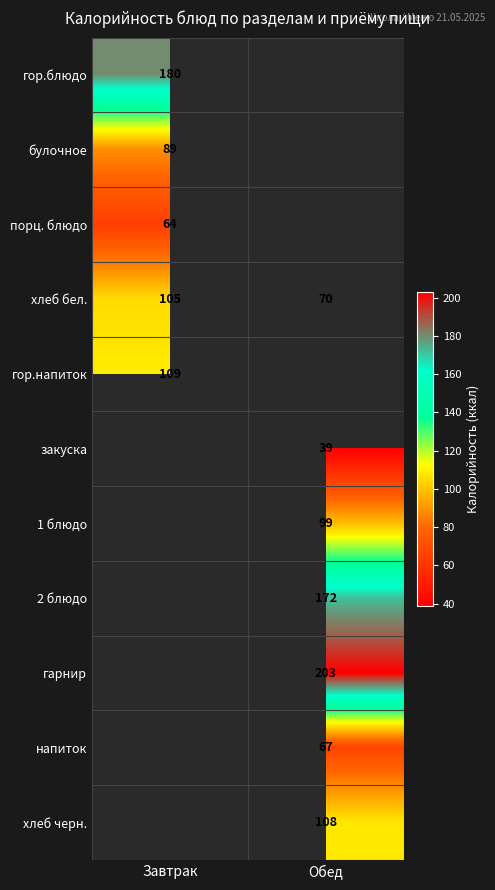

The value of гор.блюдо at Завтрак is 100. True or false?

False